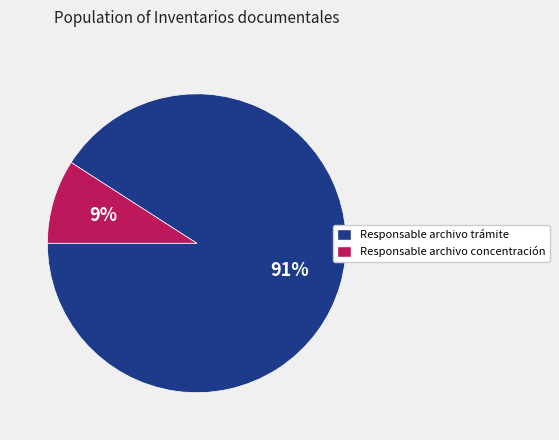

Is there a majority slice in this chart?

Yes